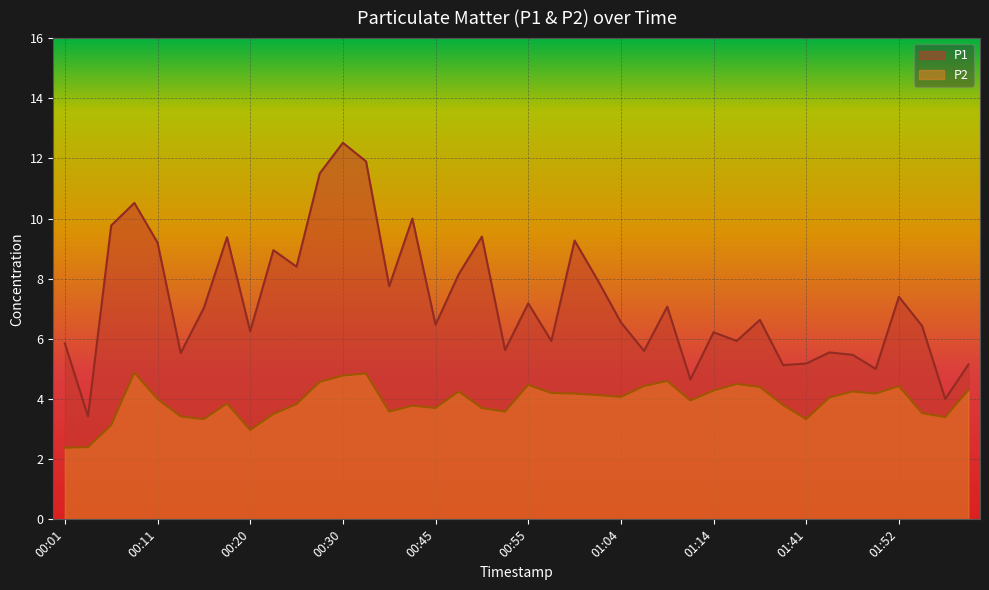

What is the sum of all P1 values?

289.9